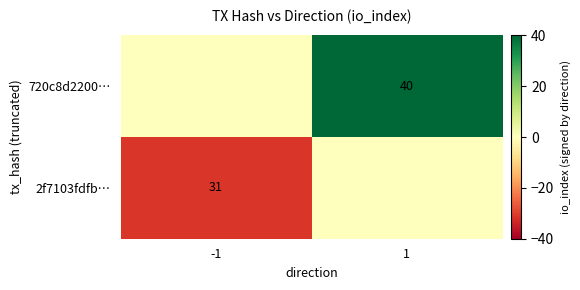

The 720c8d2200… series shows 40 at 1. True or false?

True